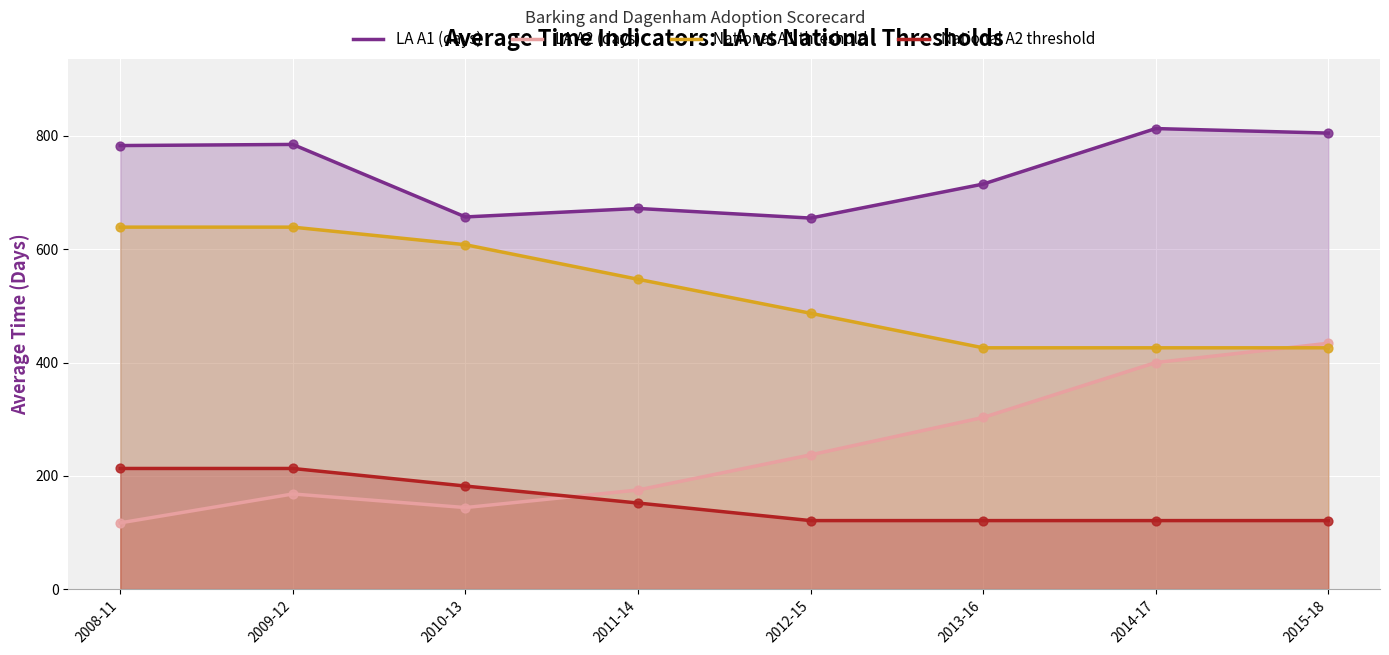

Which series has the largest total across all categories?

LA A1 (days)